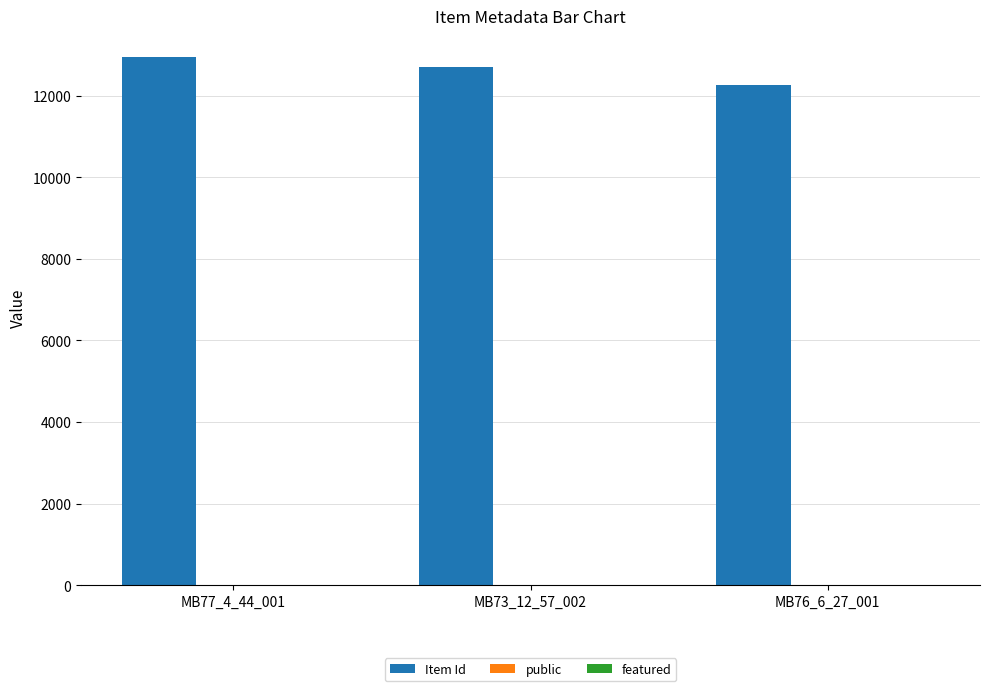

Which label corresponds to the largest value in the chart?

MB77_4_44_001